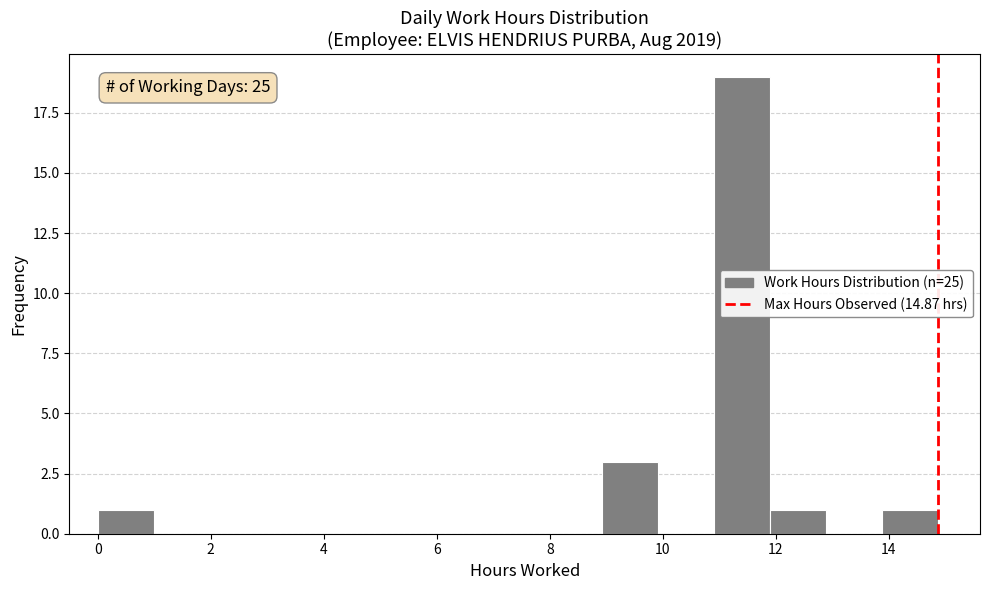

Over which range of the x-axis is the bar tallest?

11.0 to 11.8